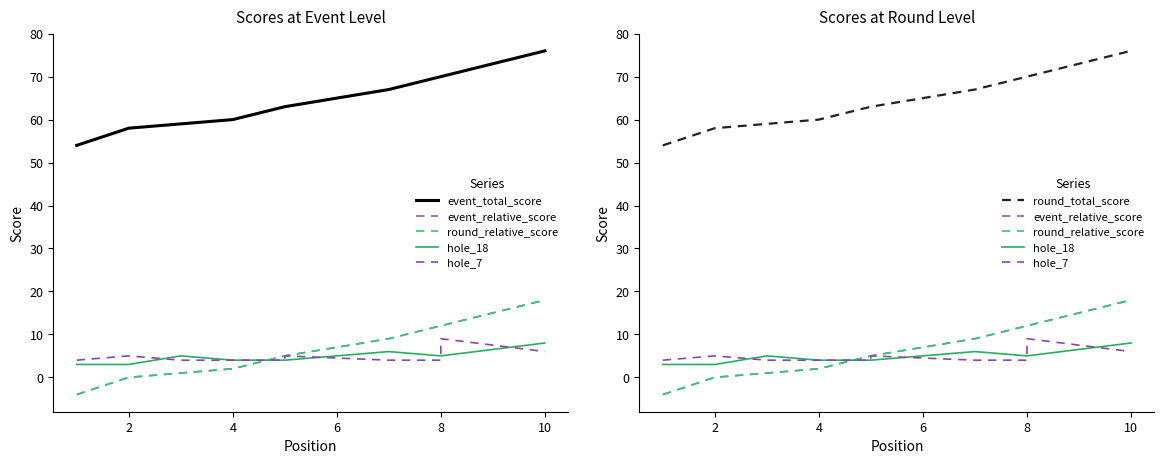

List the series in order of their peak value, lowest first.

hole_18, hole_7, event_relative_score, round_relative_score, event_total_score, round_total_score